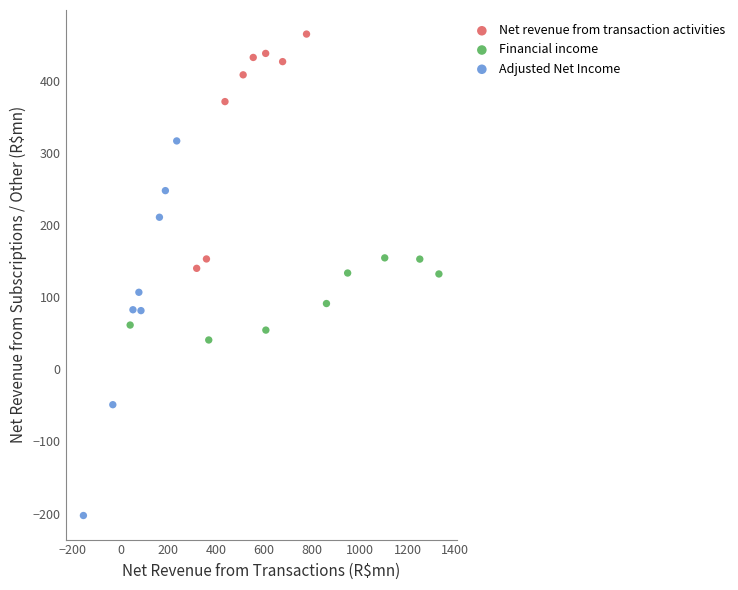

What are all the series names shown in the legend?

Net revenue from transaction activities, Financial income, Adjusted Net Income